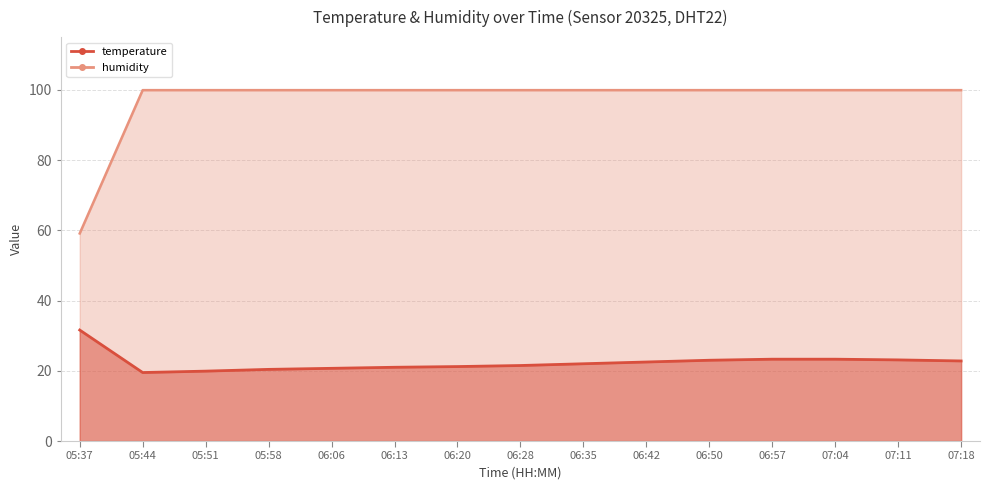

What are all the series names shown in the legend?

temperature, humidity